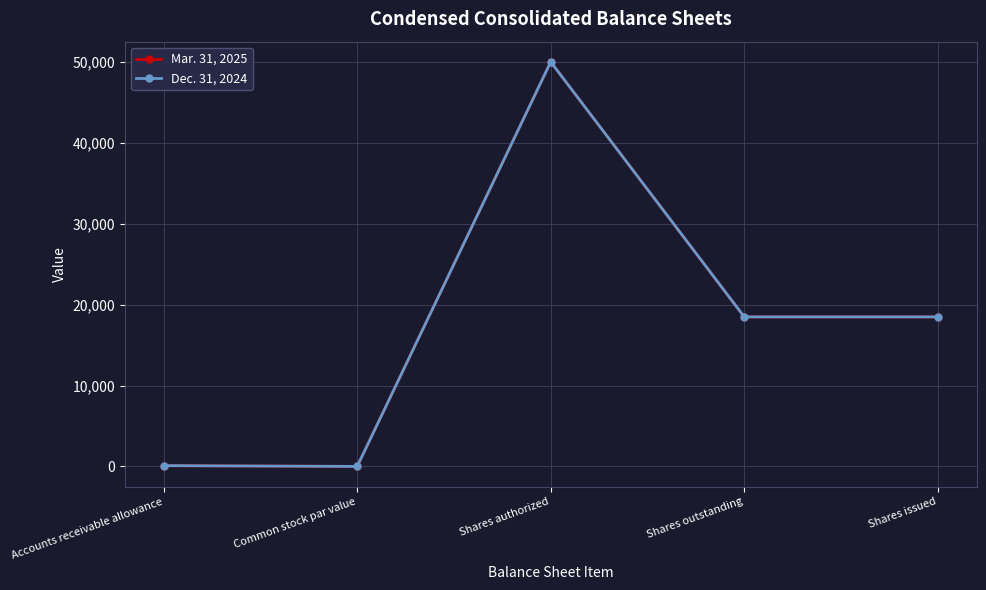

Between Accounts receivable allowance and Shares issued, which series saw the biggest shift?

Dec. 31, 2024